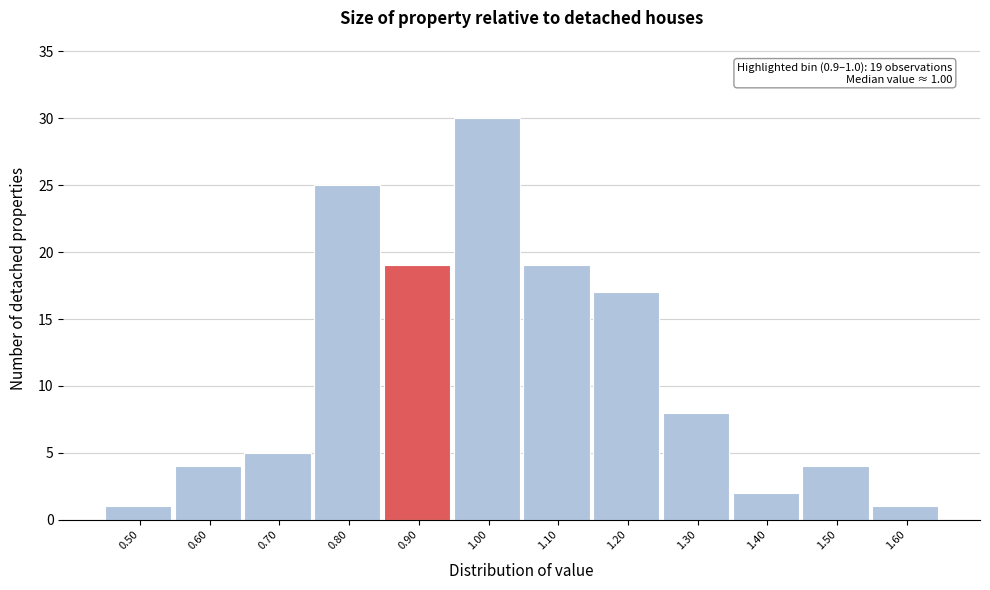

Reading left to right, extract all data points from this chart.

1	4	5	25	19	30	19	17	8	2	4	1